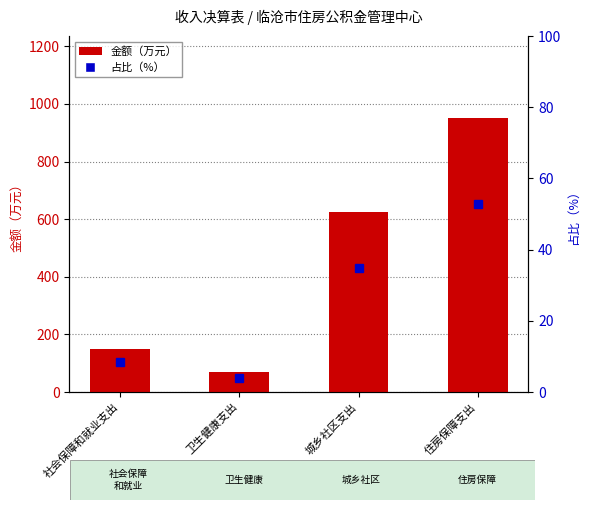

List the labels in order of 金额（万元） value, largest first.

住房保障支出, 城乡社区支出, 社会保障和就业支出, 卫生健康支出